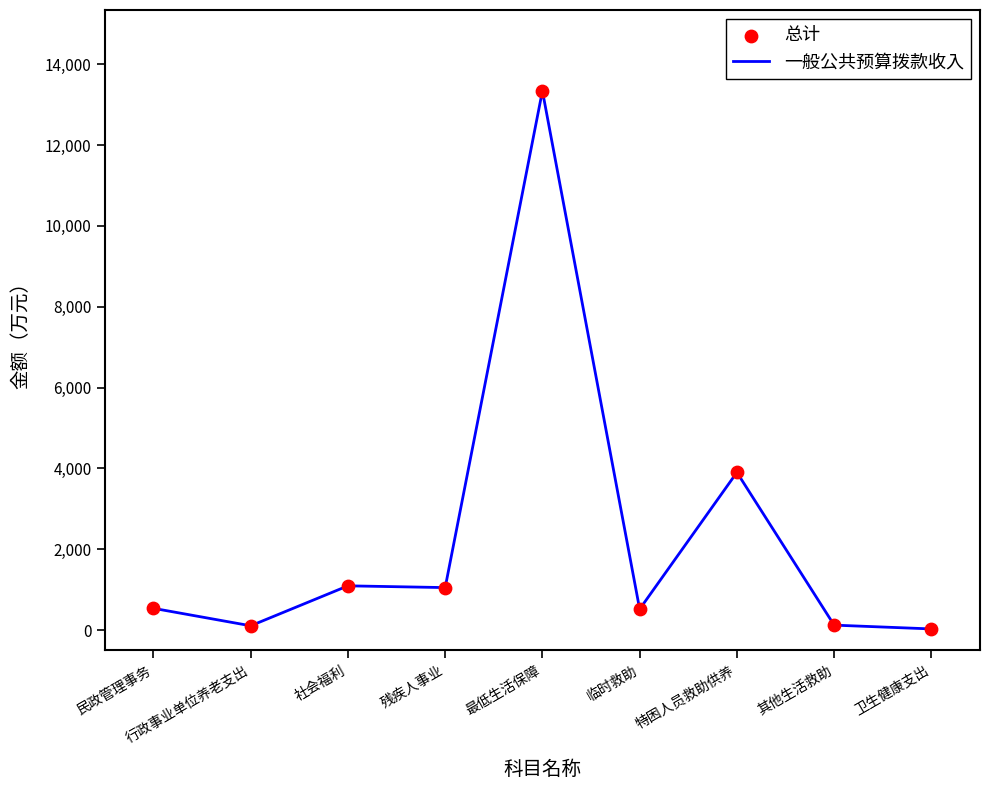

What is the change in value from 最低生活保障 to 特困人员救助供养?

-9436.0